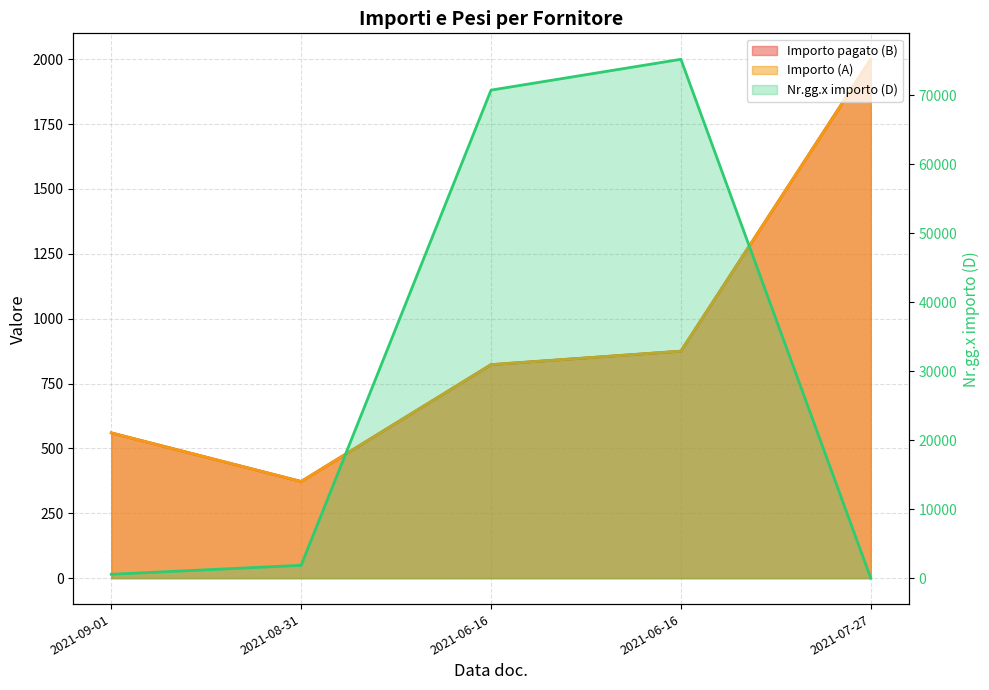

The value of Importo (A) at 2021-06-16 is 1139.6. True or false?

False